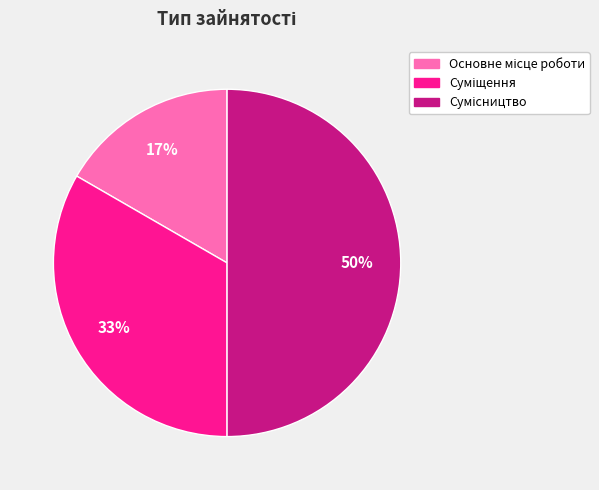

To the nearest percent, what is the average slice percentage?

33%